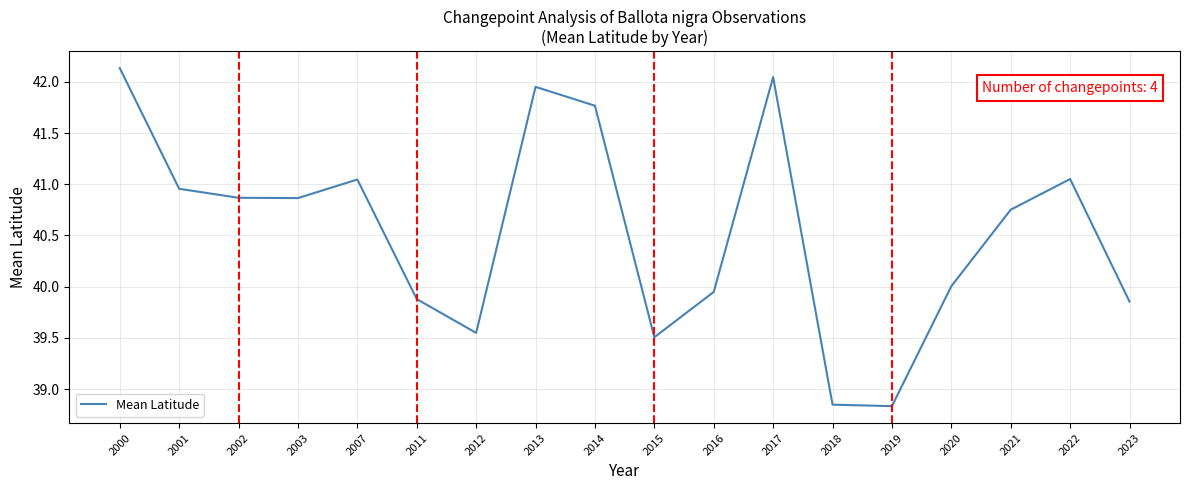

Which has a higher value, 2014 or 2000?

2000